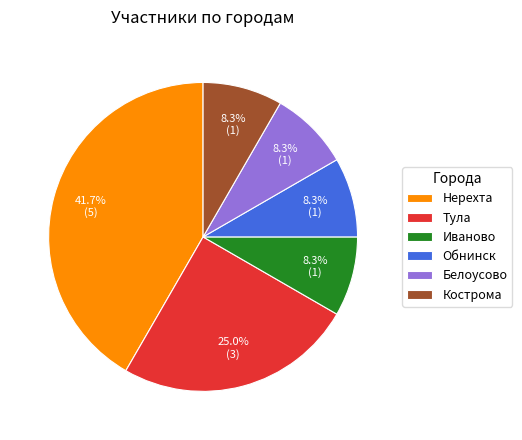

Is Кострома the majority of the pie?

No